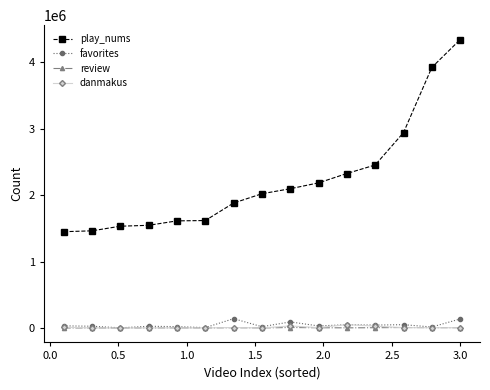

True or false: review and play_nums intersect in this chart.

False